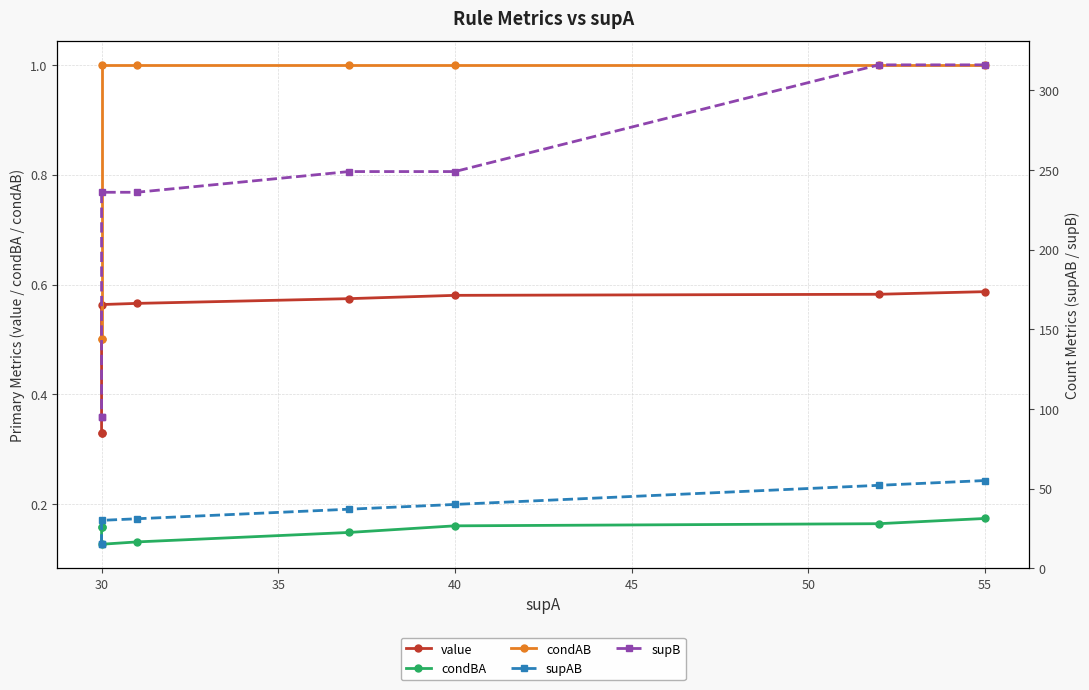

What are all the series names shown in the legend?

value, condBA, condAB, supAB, supB